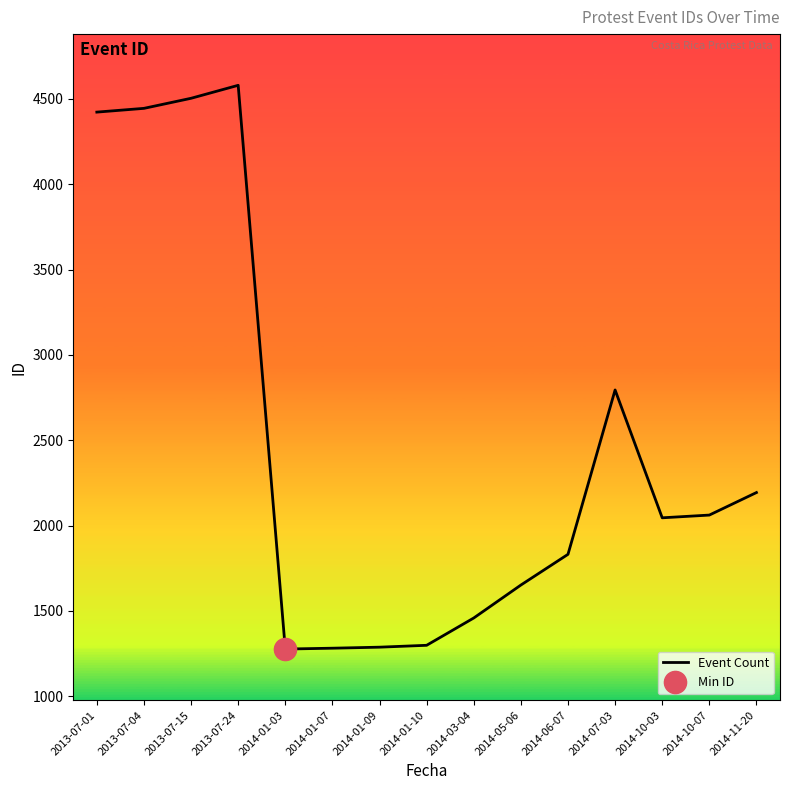

What is the average value?

2476